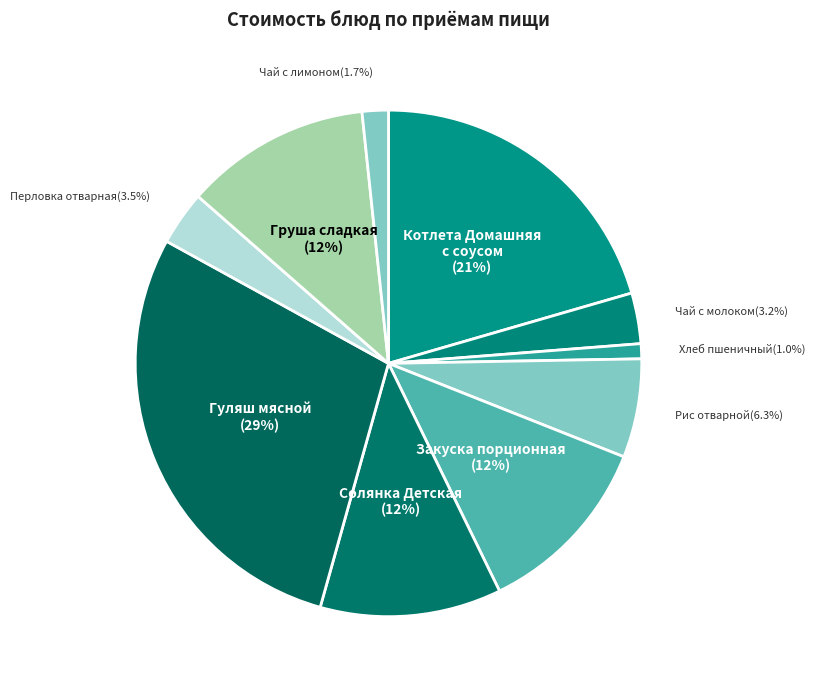

To the nearest percent, what is the combined percentage of Гуляш мясной and Хлеб пшеничный?

30%